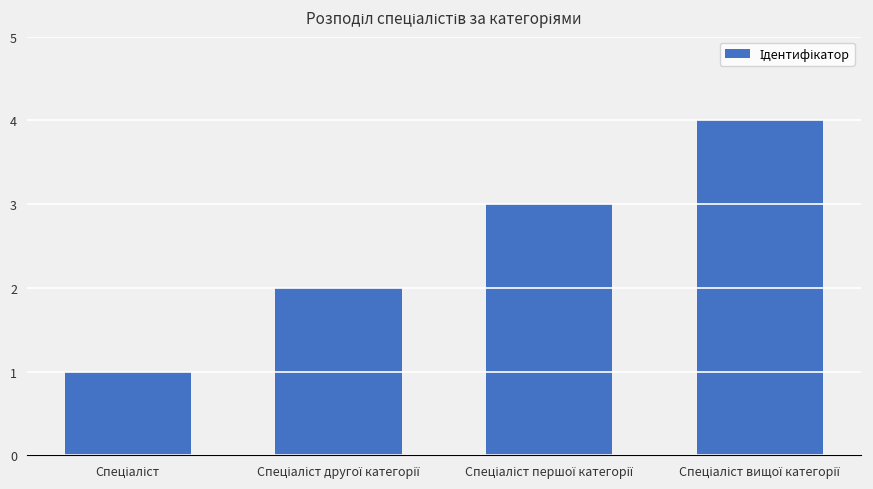

What is the sum of all values?

10